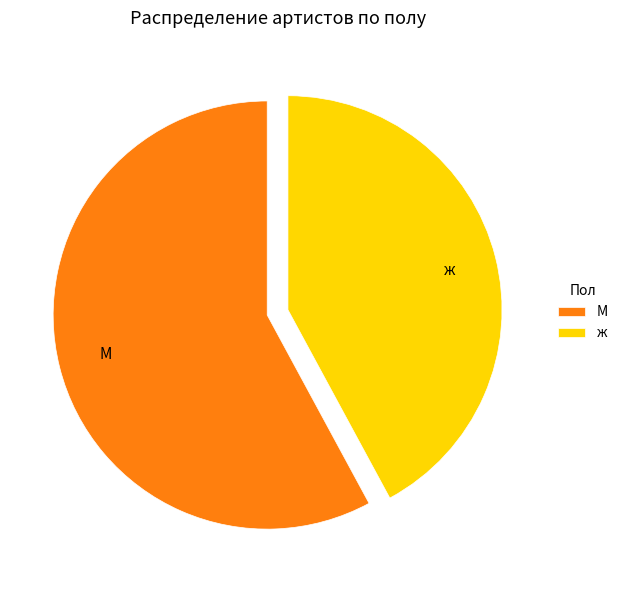

Rank the categories by value from lowest to highest.

ж, М